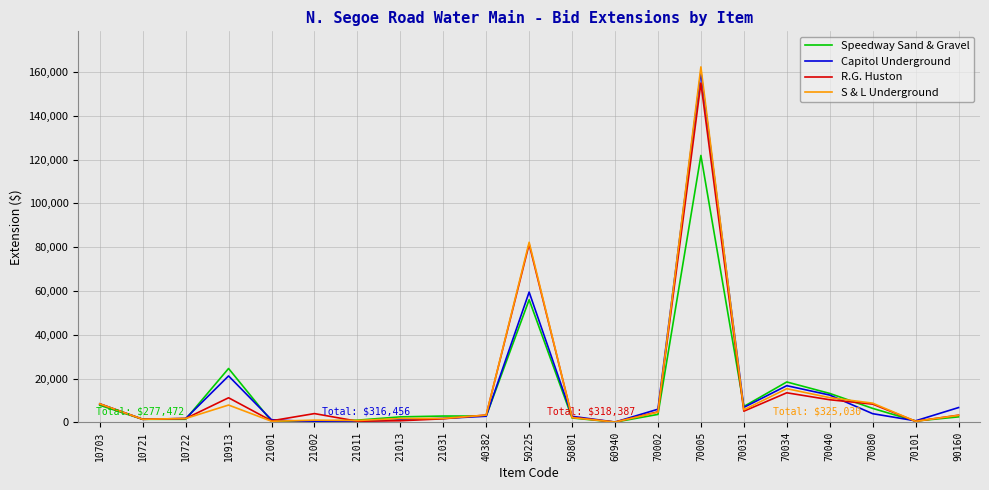

Which series changed the most between 70002 and 70034?

Speedway Sand & Gravel